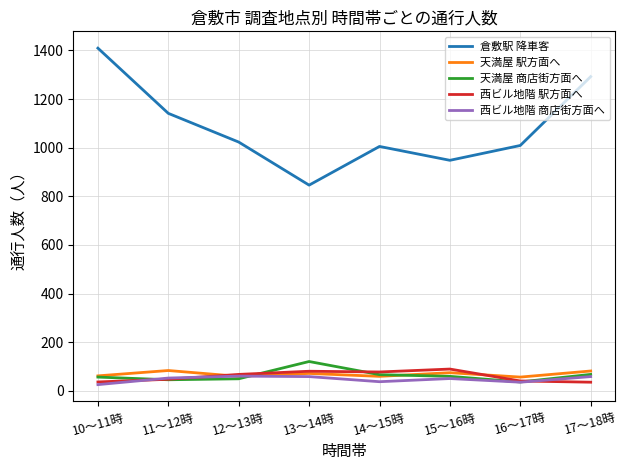

What are all the series names shown in the legend?

倉敷駅 降車客, 天満屋 駅方面へ, 天満屋 商店街方面へ, 西ビル地階 駅方面へ, 西ビル地階 商店街方面へ